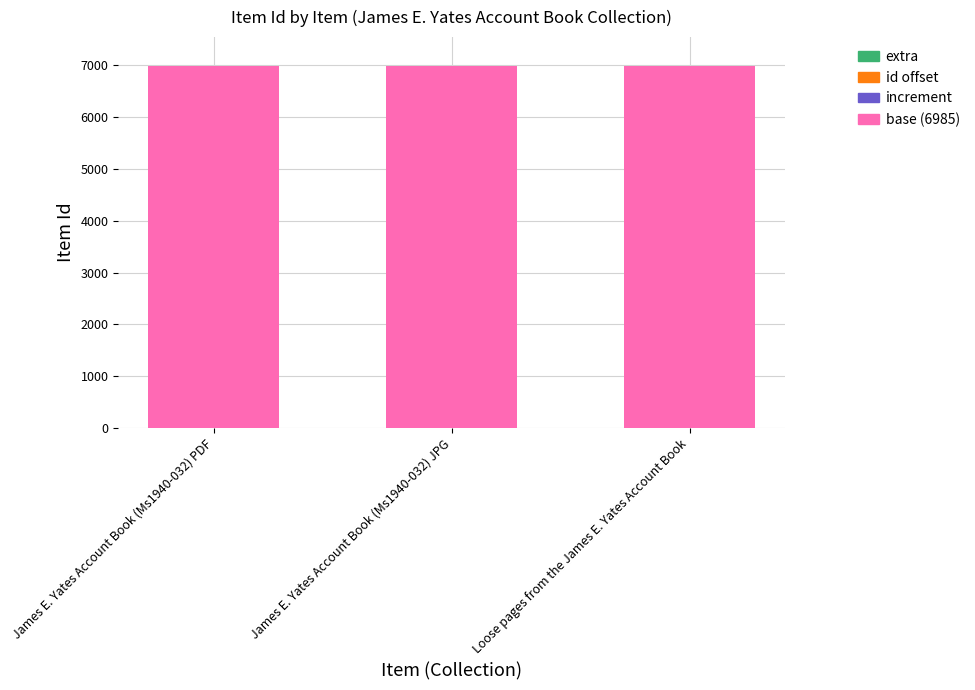

The base (6985) series shows 6985 at Loose pages from the James E. Yates Account Book. True or false?

True